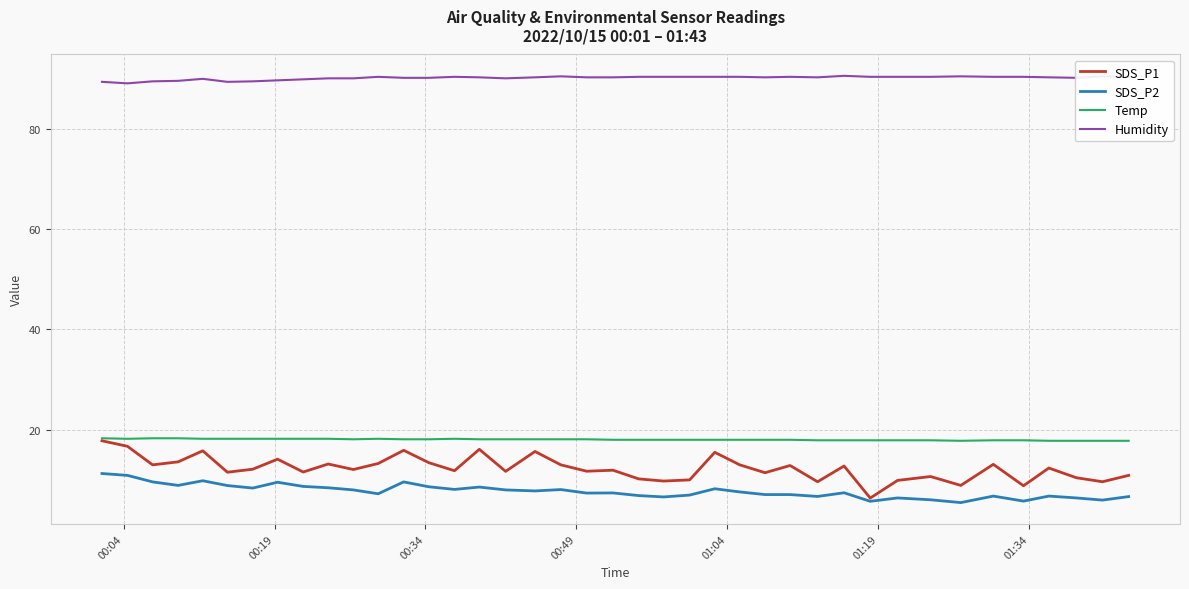

Which series has the largest range (max minus min)?

SDS_P1